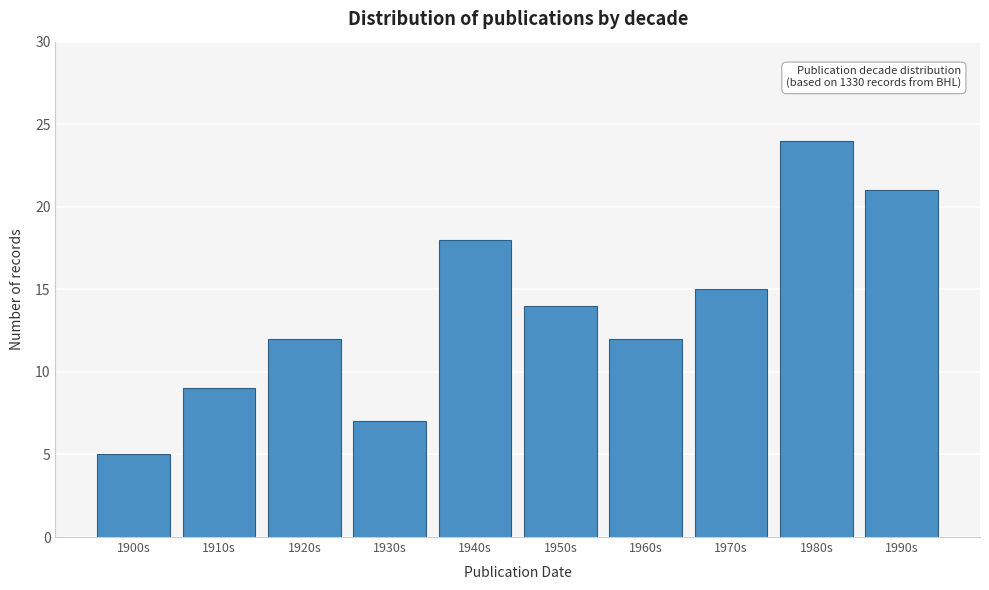

Reading left to right, transcribe all the data shown in this chart.

5	9	12	7	18	14	12	15	24	21